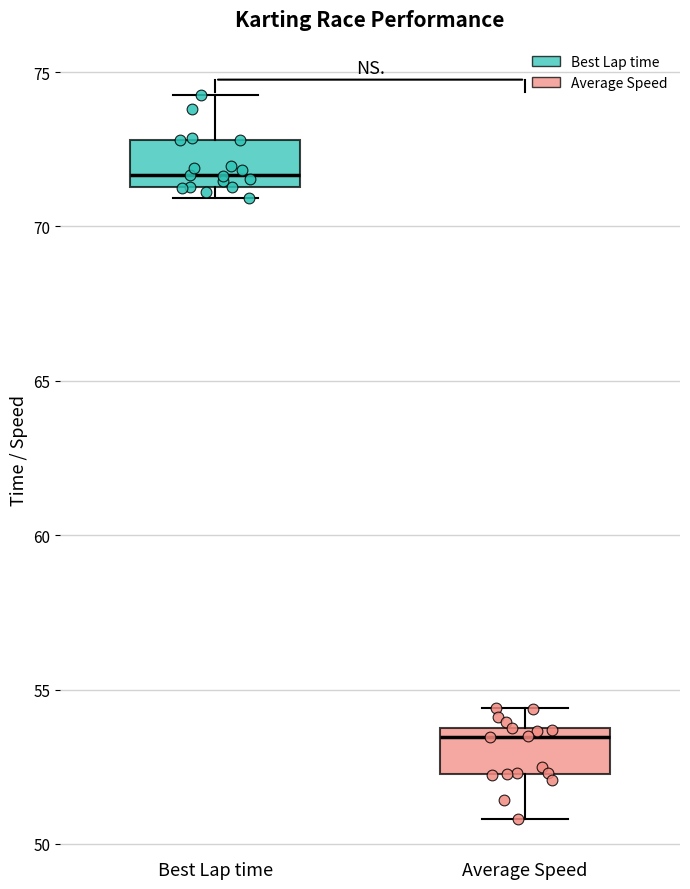

Which box has the lowest median line?

Average Speed